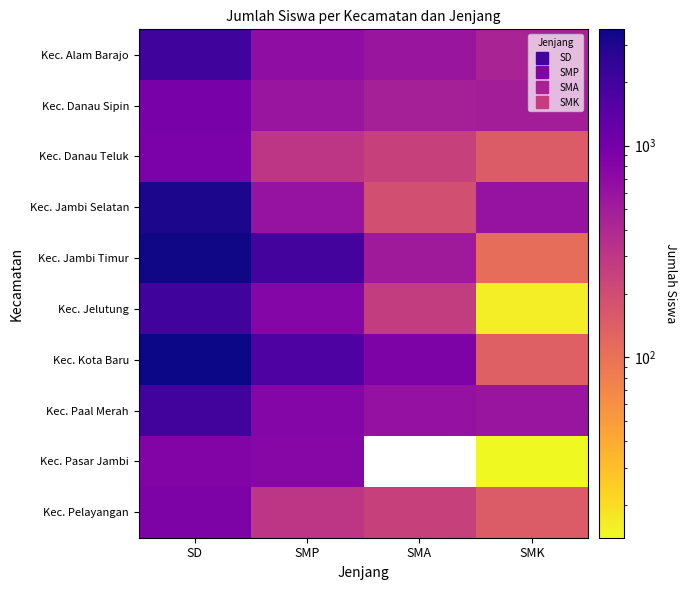

Which label corresponds to the smallest value in the chart?

SMK